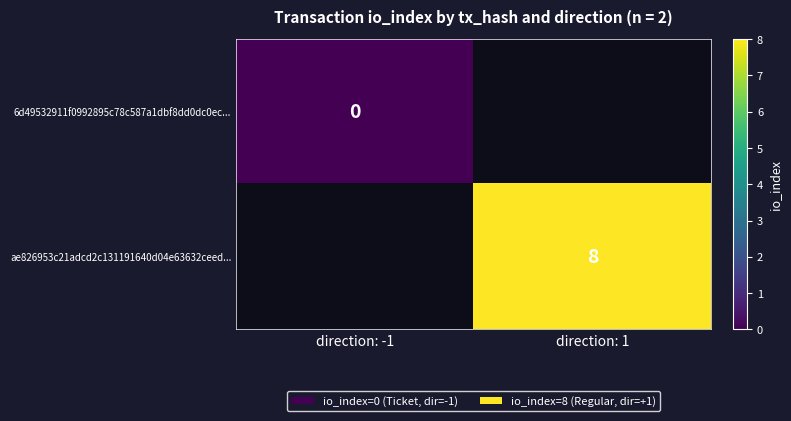

At how many categories does at least one series exceed 6?

1